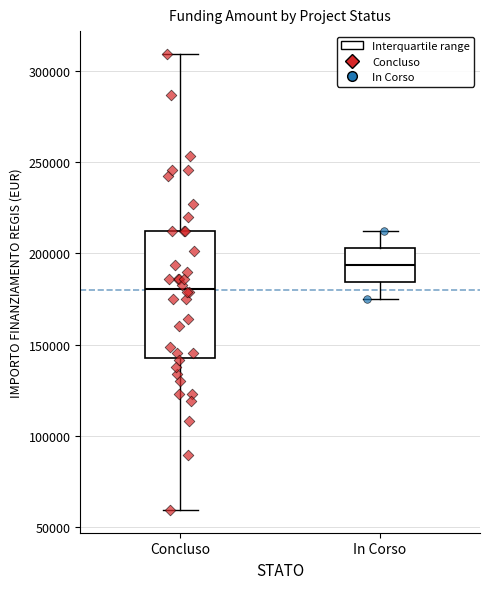

Where is the lower edge of the box for In Corso on the y-axis? The values are not printed on the chart, so give them approximately, as read against the axis.

185000